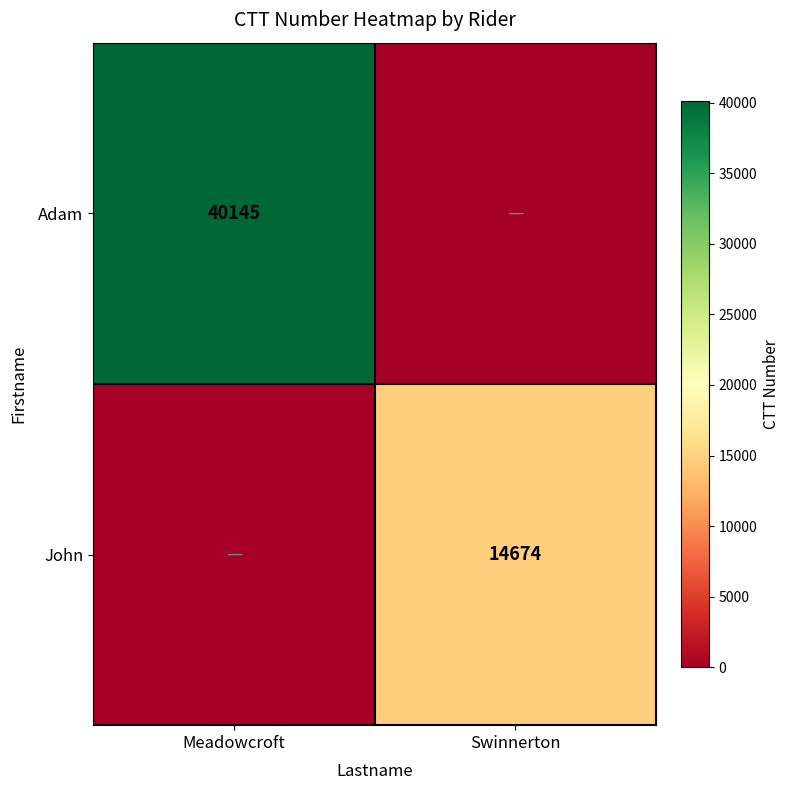

The value of John at Swinnerton is 14674. True or false?

True